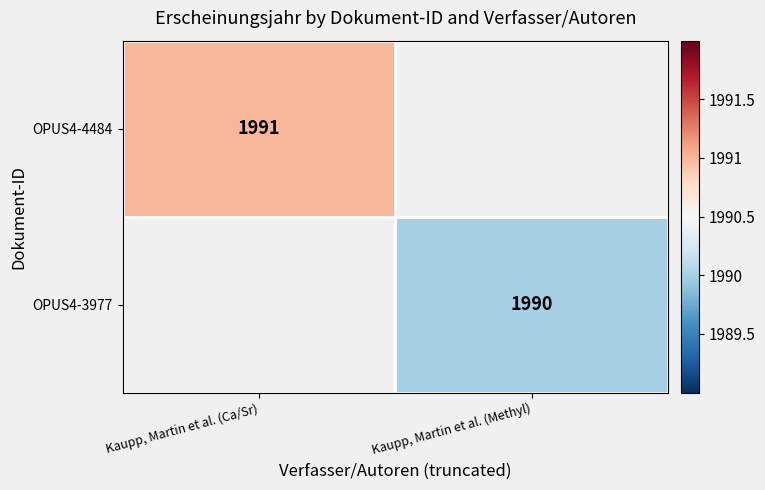

True or false: OPUS4-3977 has a value of 1990 at Kaupp, Martin et al. (Methyl).

True